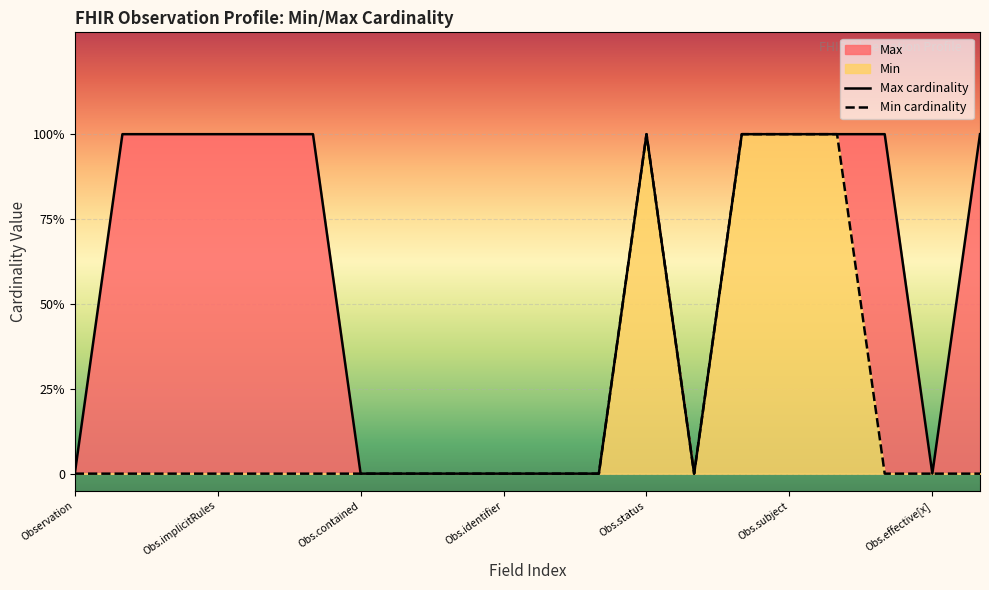

Which series has the widest spread of values?

Max cardinality